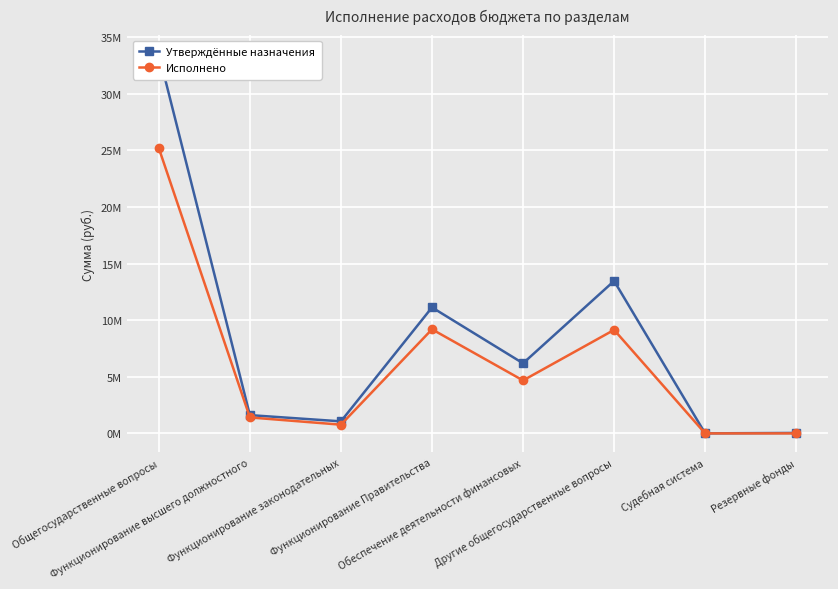

Which series has the largest range (max minus min)?

Утверждённые назначения